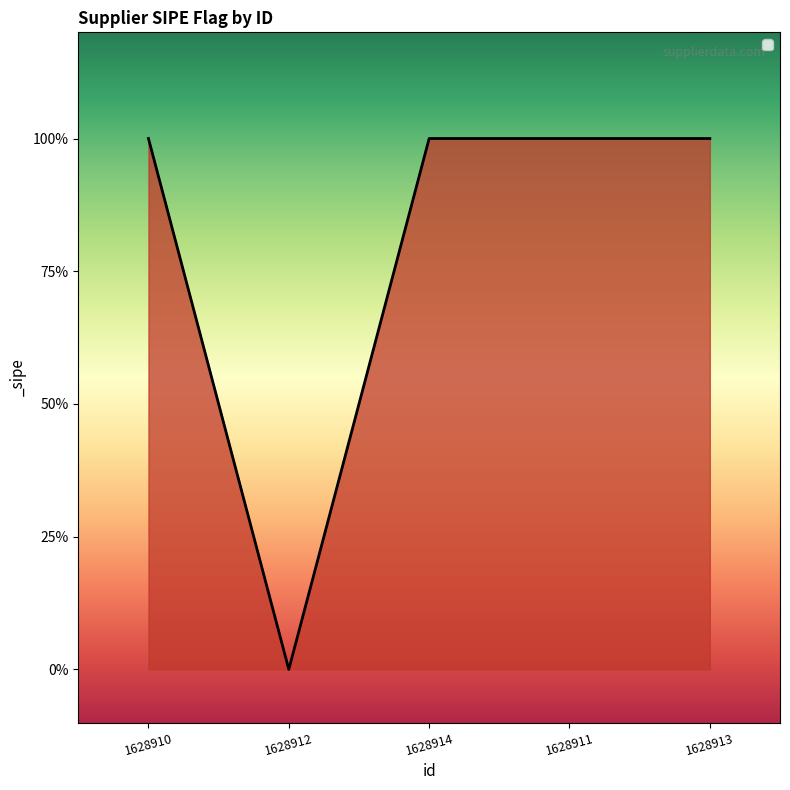

Is this an area chart (filled region under the line)?

Yes